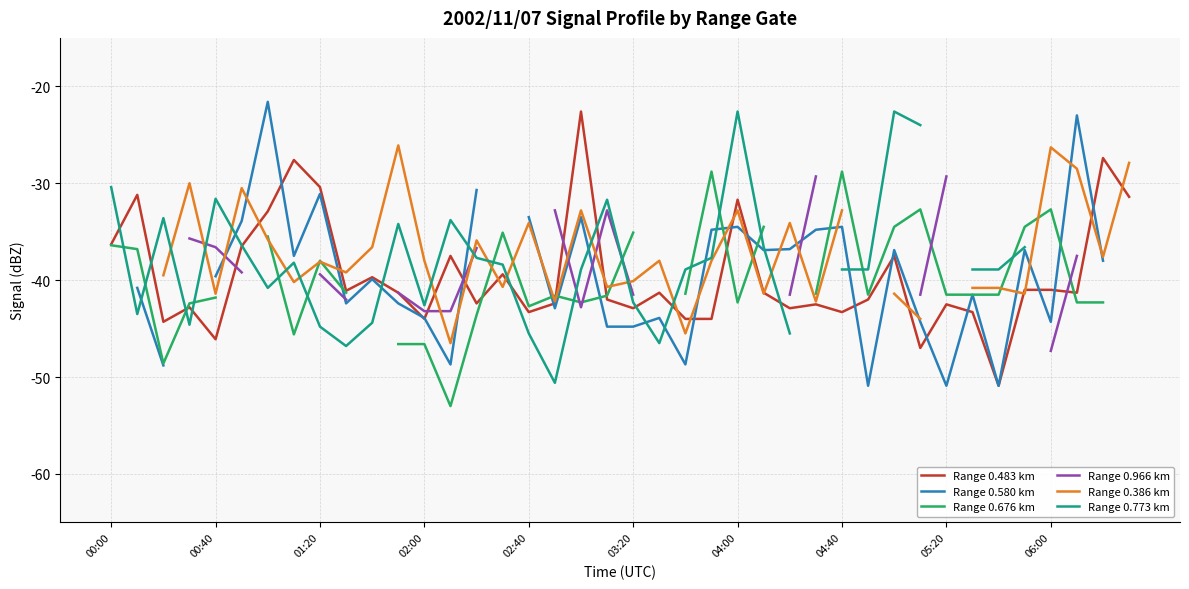

Is it true that Range 0.676 km equals -11.9 at 35?

False